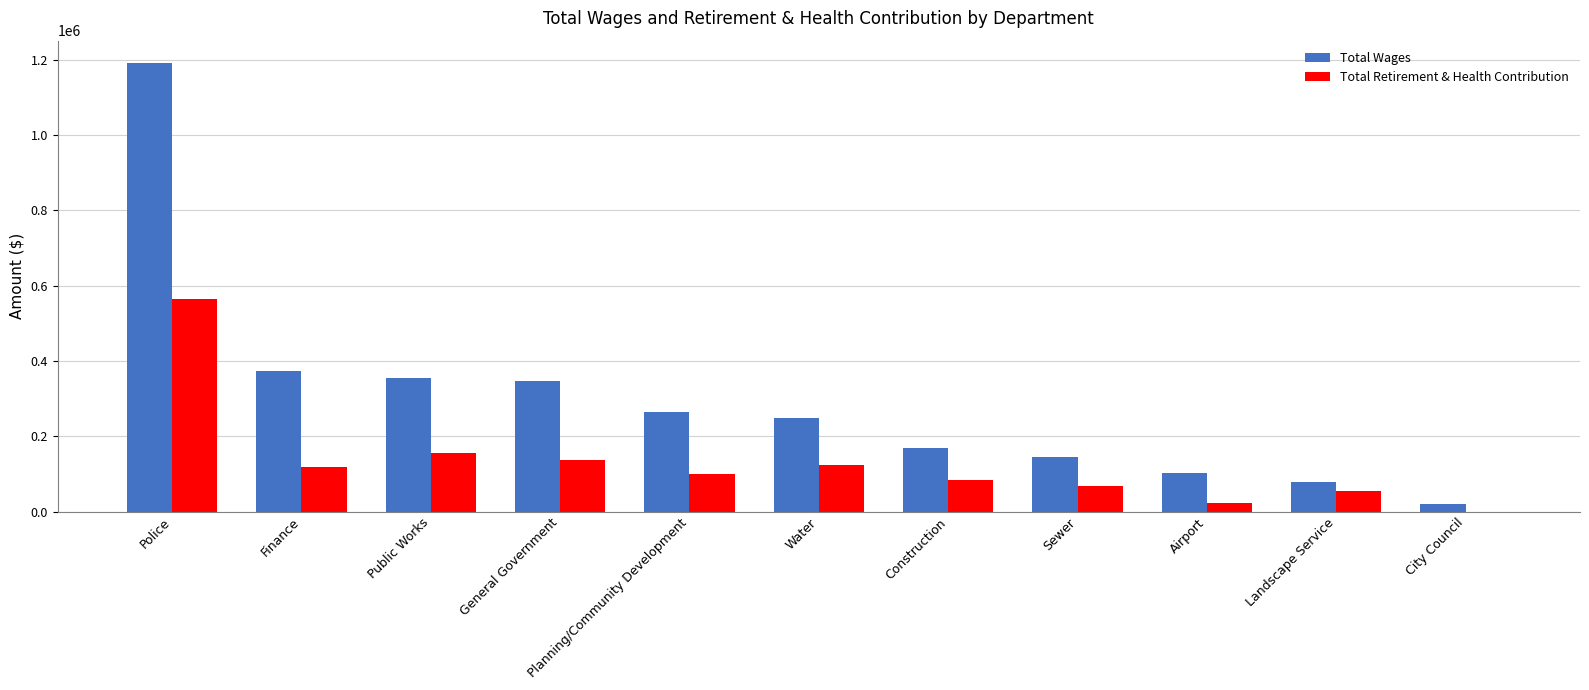

Which series has the largest total across all categories?

Total Wages